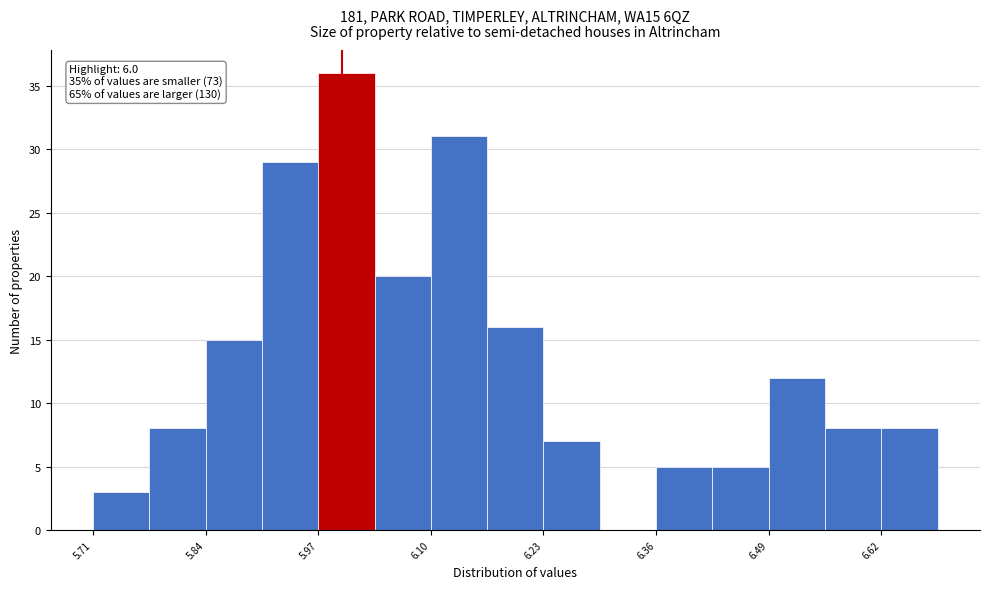

Read against the x-axis, roughly where is the centre of the tallest bar?

6.00